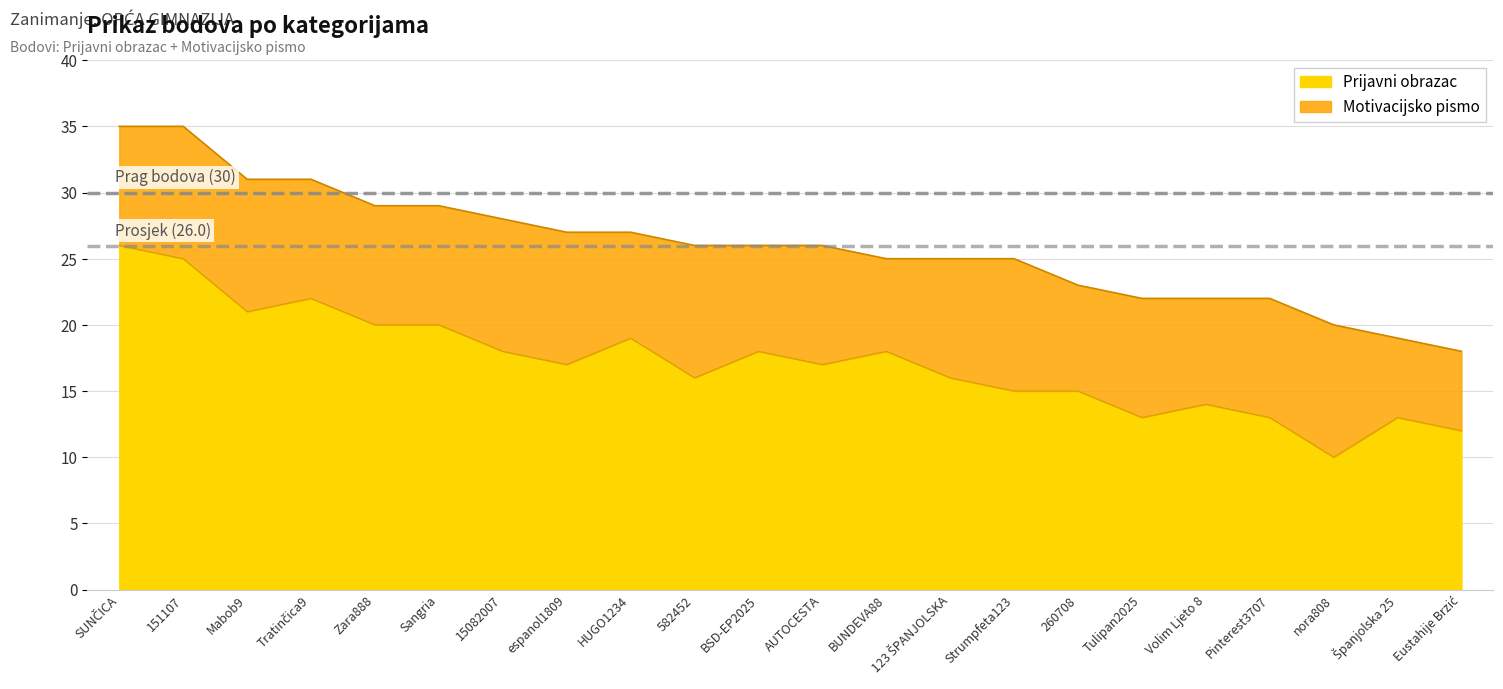

What is the change in value from espanol1809 to 582452?

-1